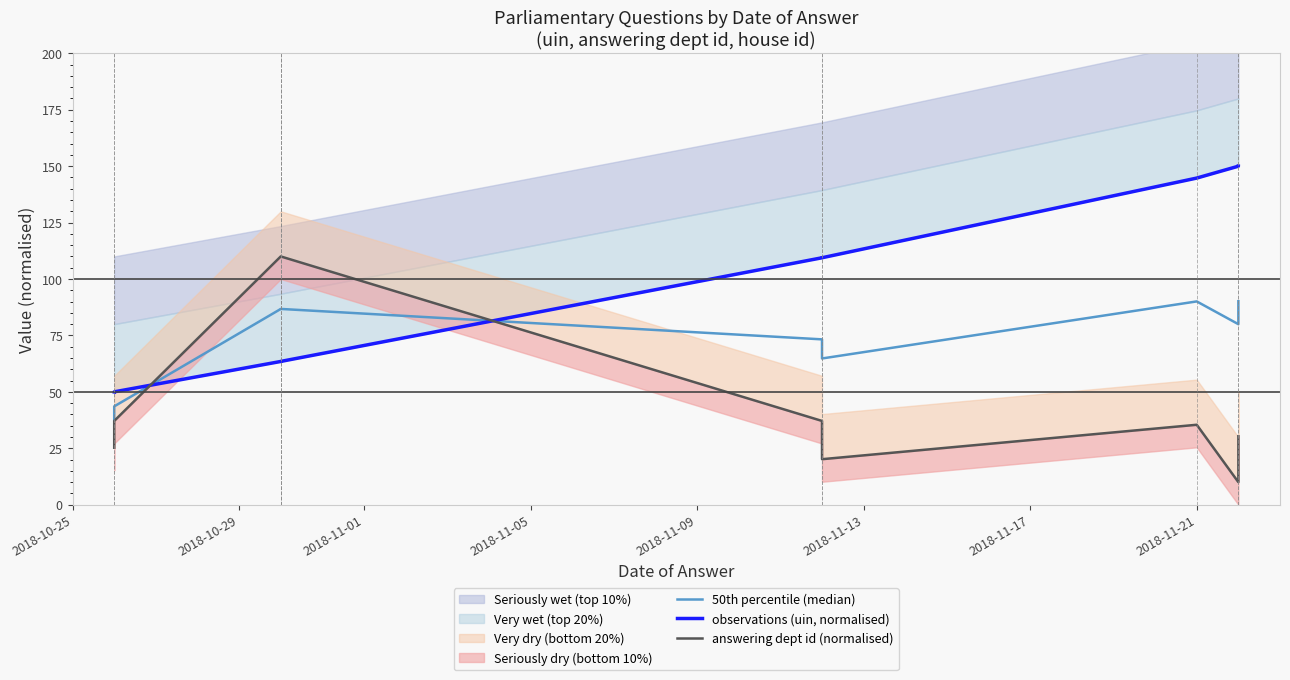

Does the chart display data point markers on the line(s)?

No